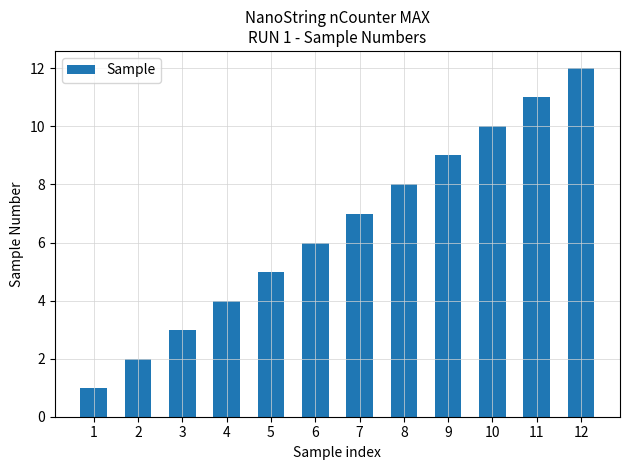

What is the sum of all values?

78